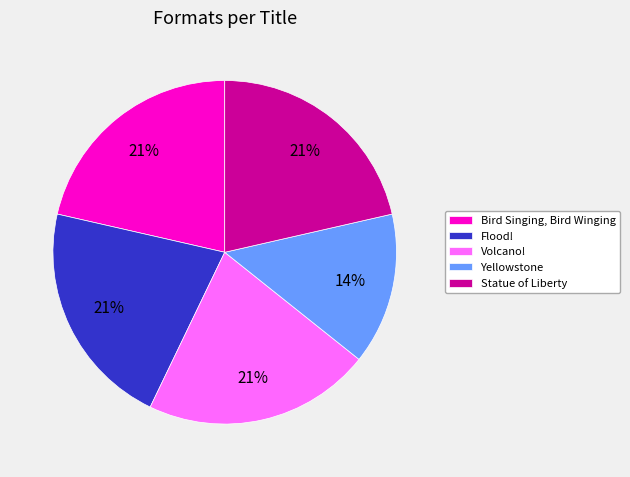

To the nearest percent, what percentage of the pie is Bird Singing, Bird Winging?

21%